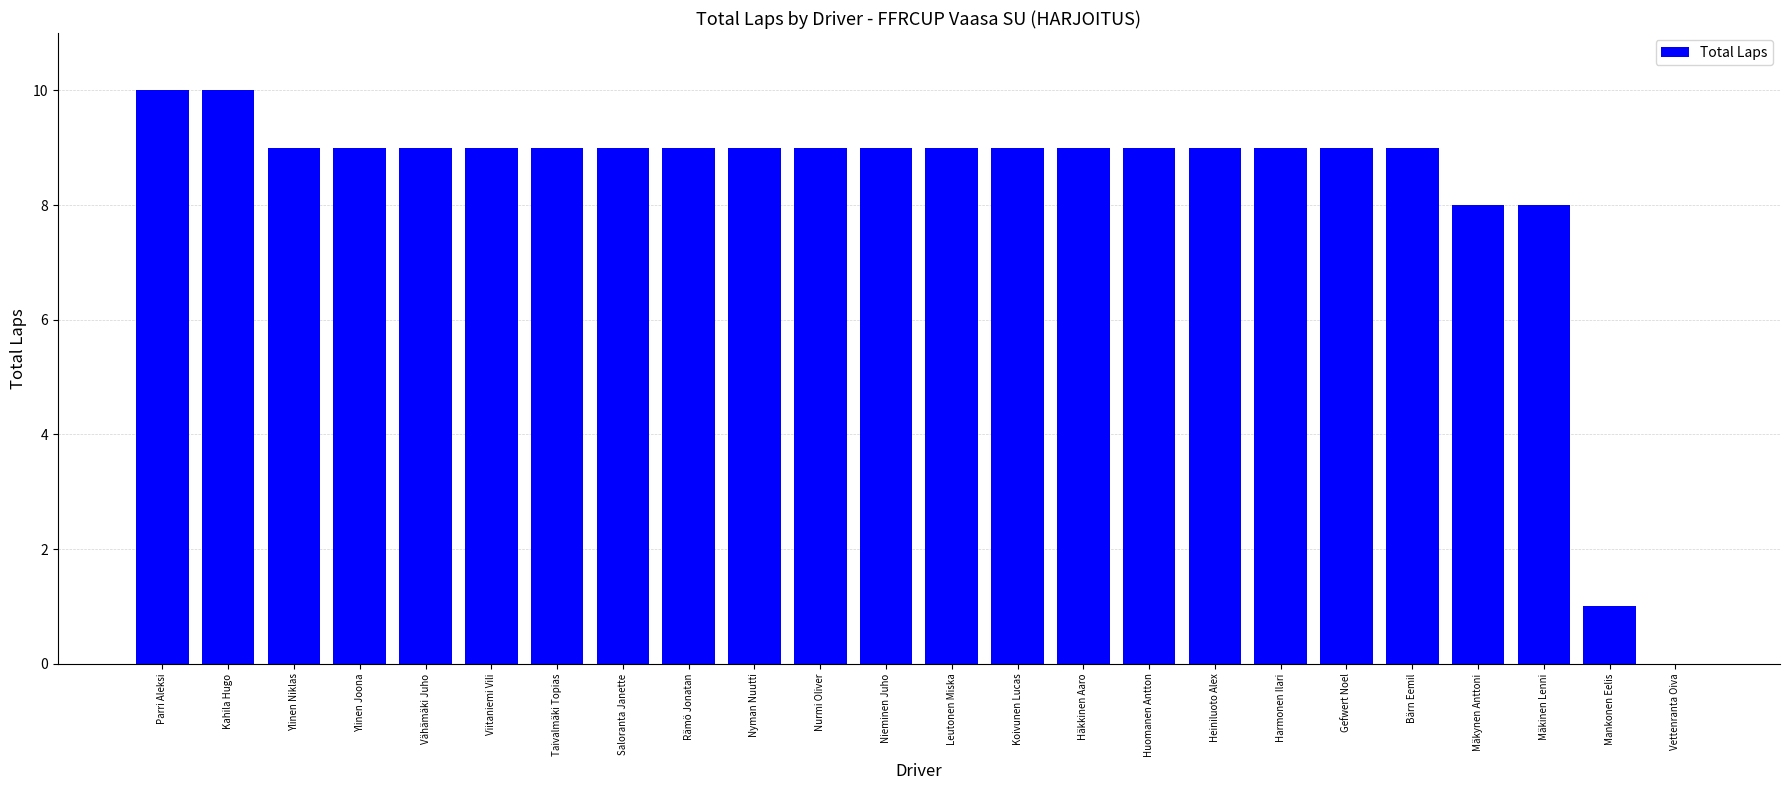

True or false: the data shows 12 at Gefwert Noel.

False